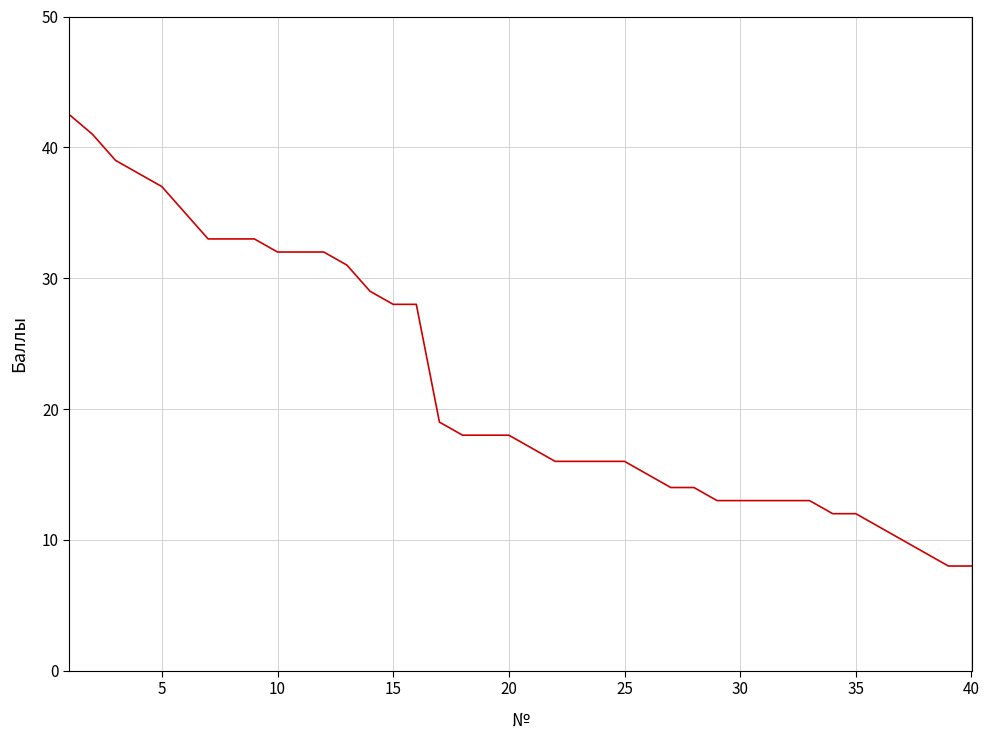

What is the greatest value displayed?

42.5